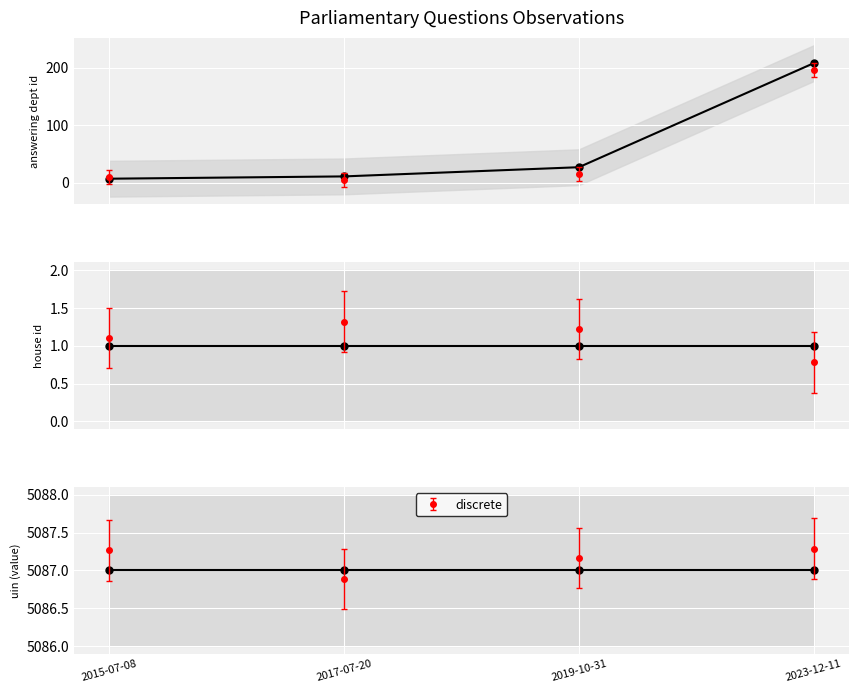

What is the sum of the answering dept id values at 2023-12-11 and 2017-07-20?

219